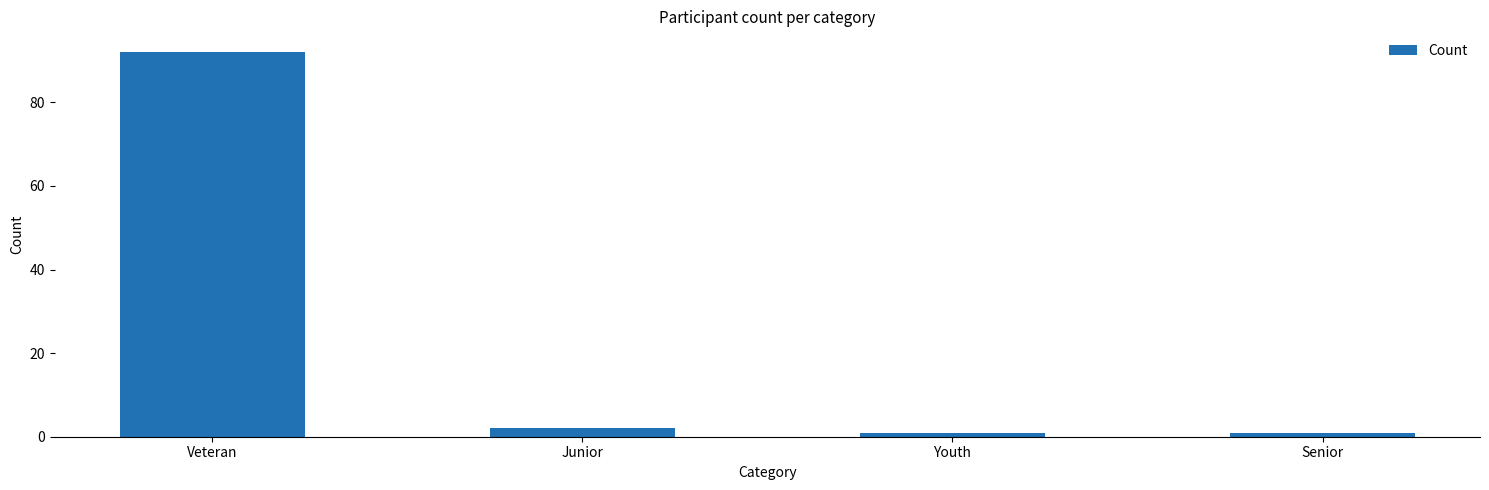

Reading left to right, transcribe all the data shown in this chart.

92	2	1	1